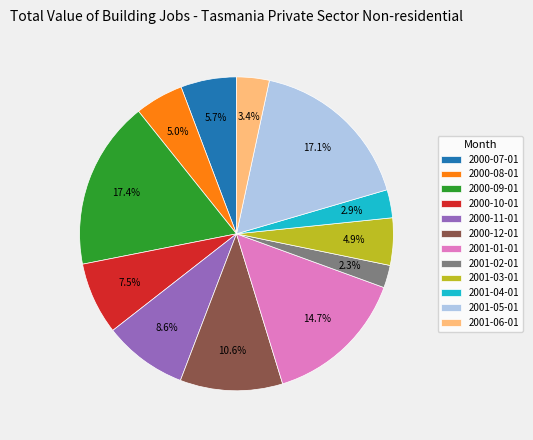

To the nearest percent, what is the difference between the largest and smallest slice percentages?

15%